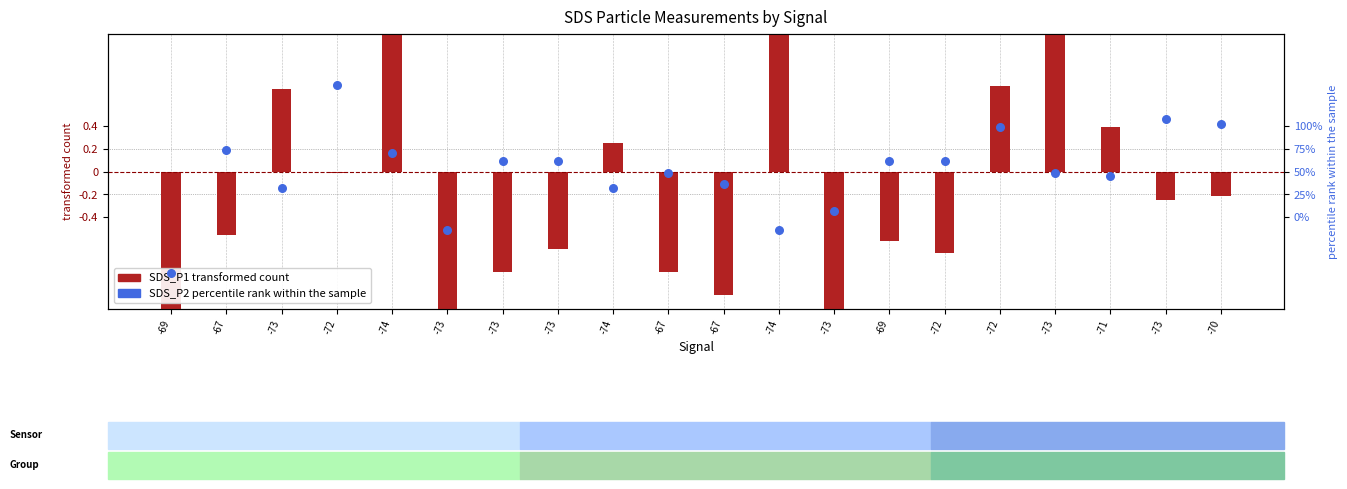

What are all the series names shown in the legend?

SDS_P1 transformed, SDS_P2 percentile rank